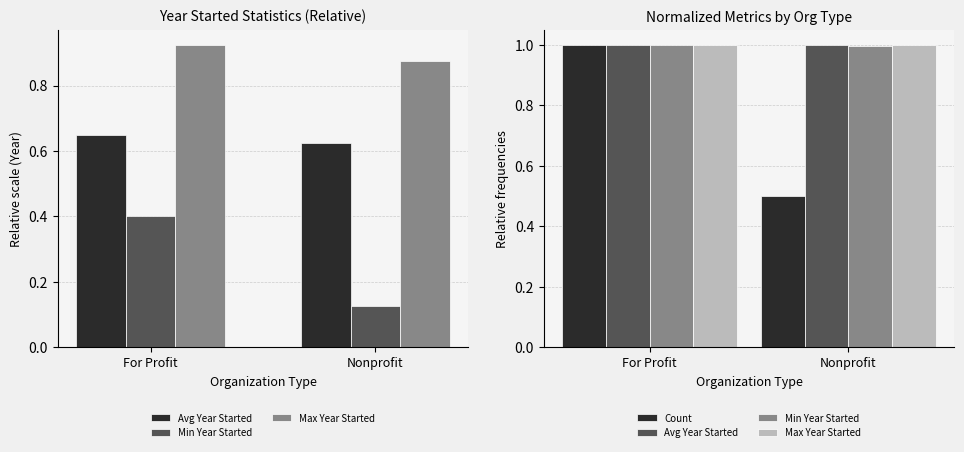

At how many categories does at least one series exceed 0?

2